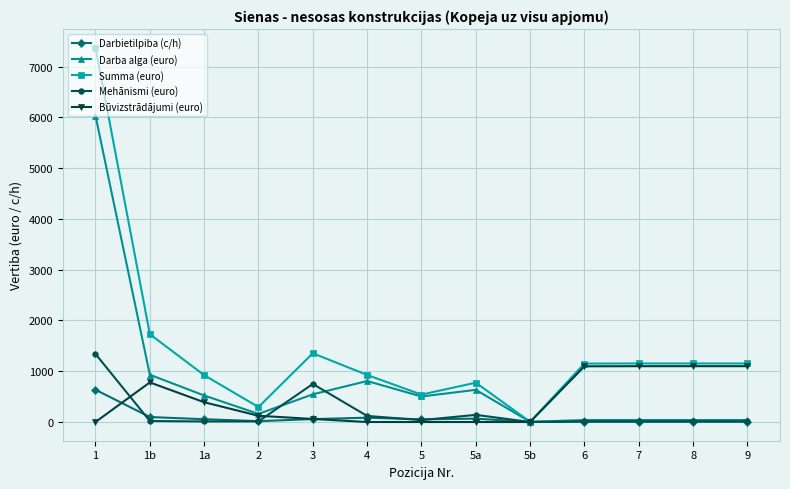

What is the highest value of the Būvizstrādājumi (euro) series?

1099.8